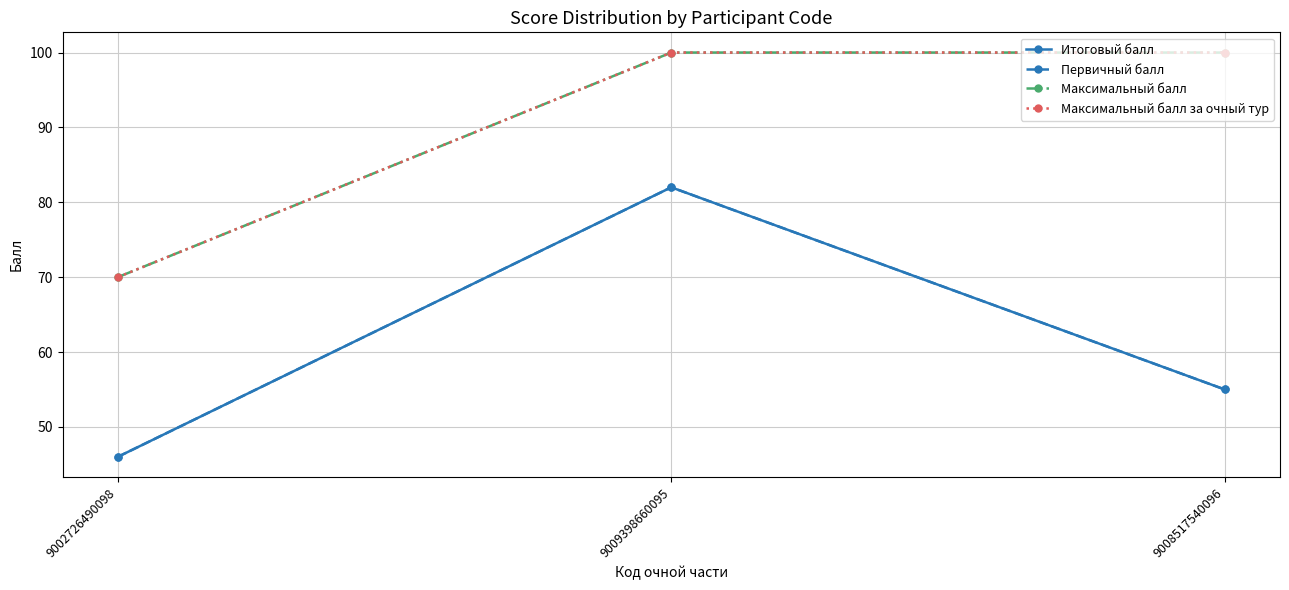

Is this an area chart (filled region under the line)?

No